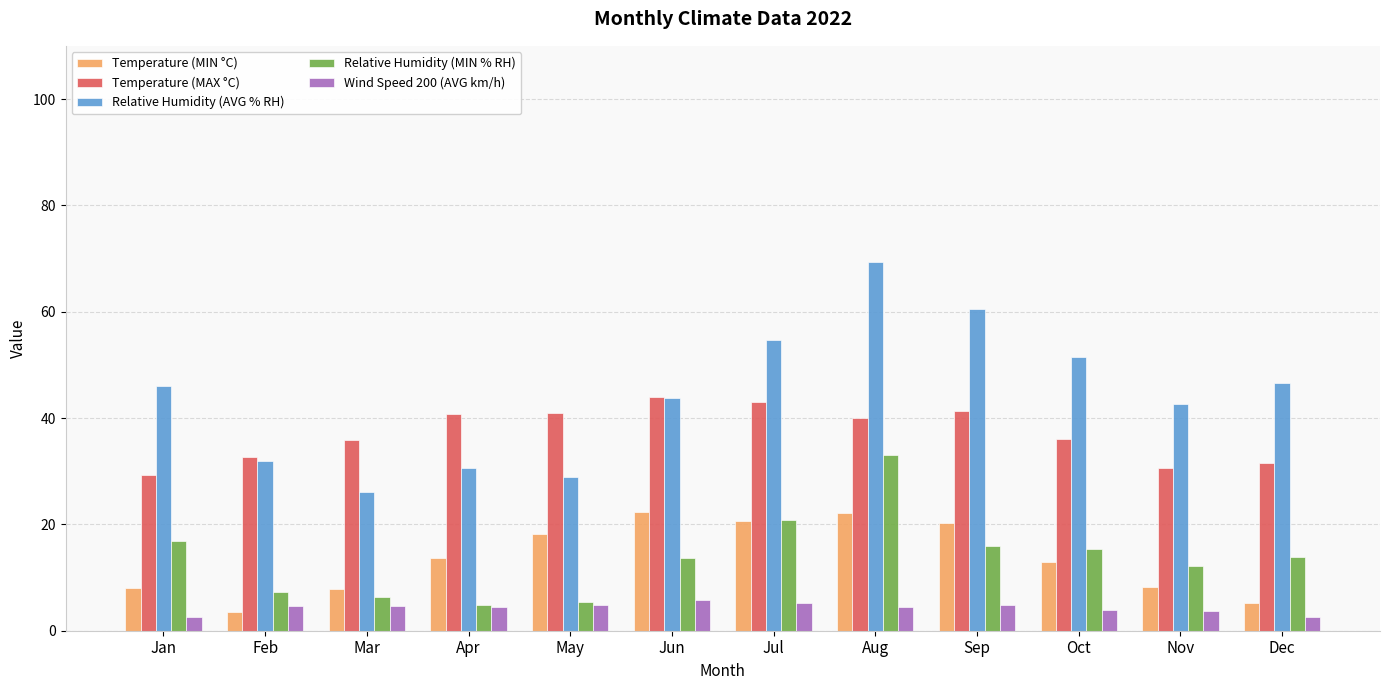

List the series in order of their peak value, highest first.

Relative Humidity (AVG % RH), Temperature (MAX °C), Relative Humidity (MIN % RH), Temperature (MIN °C), Wind Speed 200 (AVG km/h)